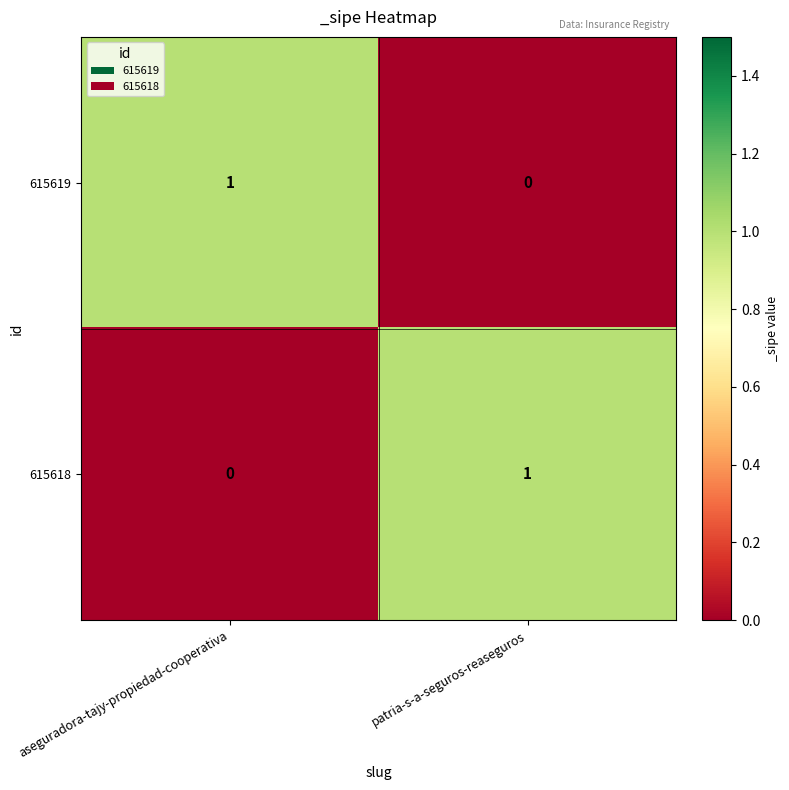

The 615618 series shows 0 at aseguradora-tajy-propiedad-cooperativa. True or false?

True